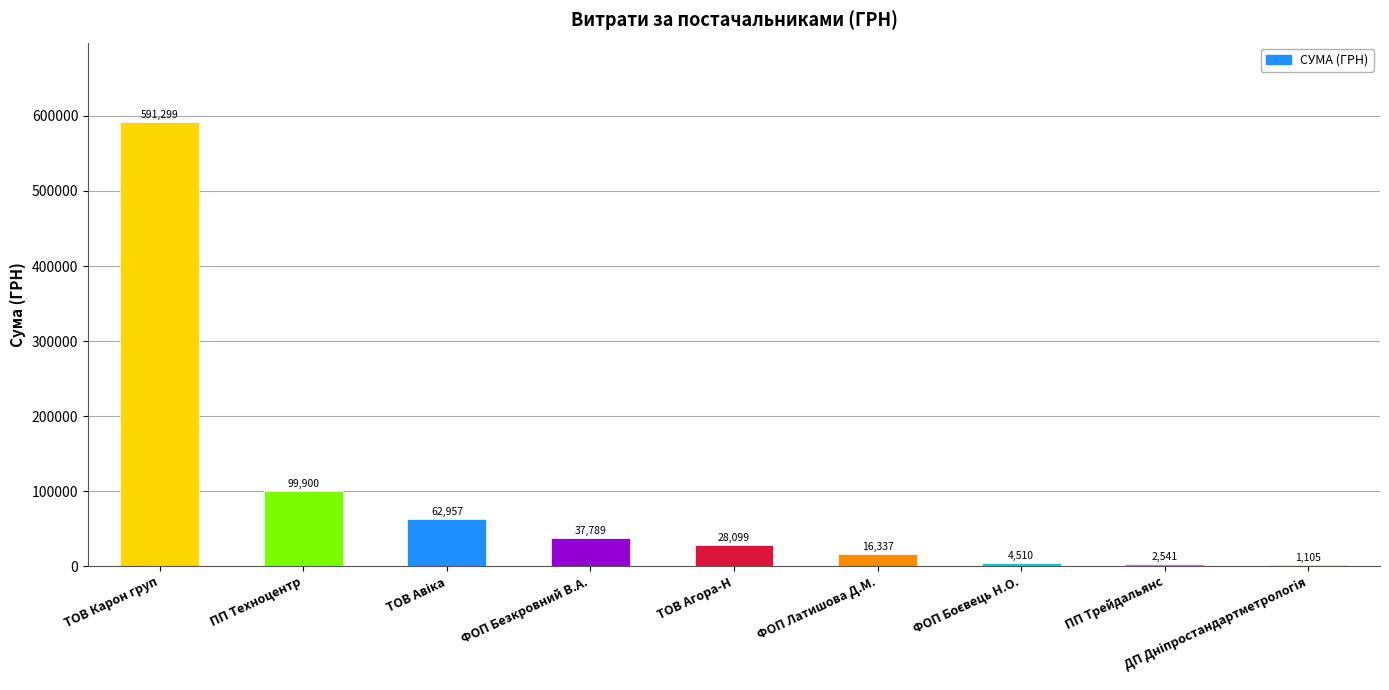

At which label does the data first exceed 28099?

ТОВ Карон груп